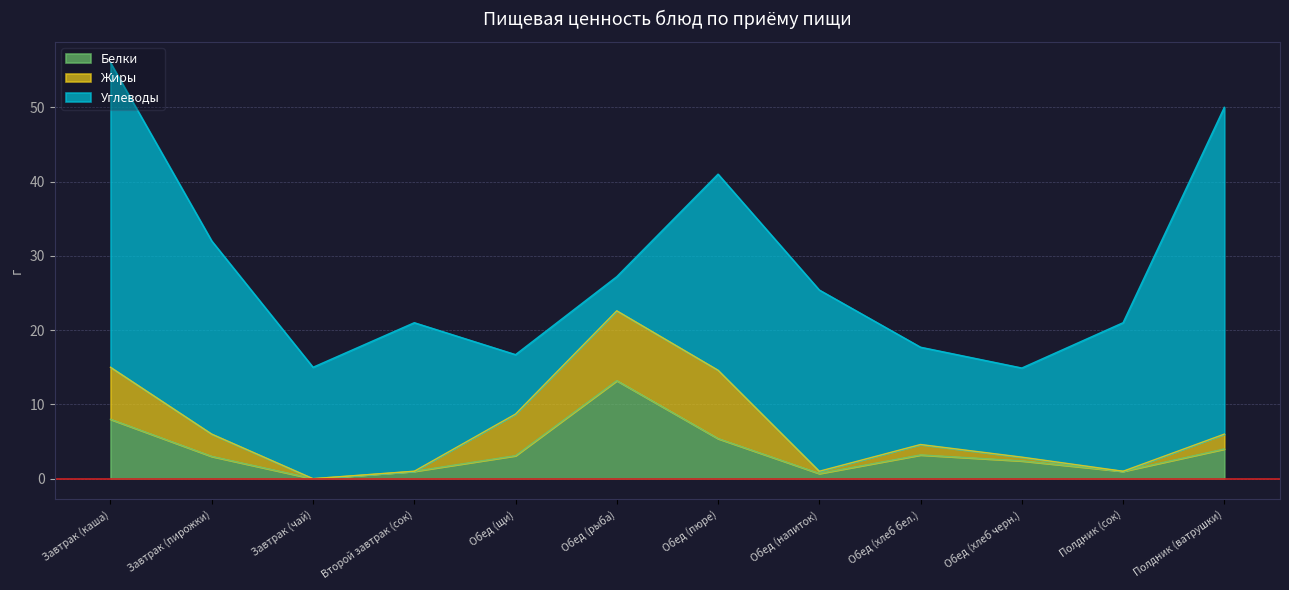

What is the total value across all series at Завтрак (пирожки)?

32.0